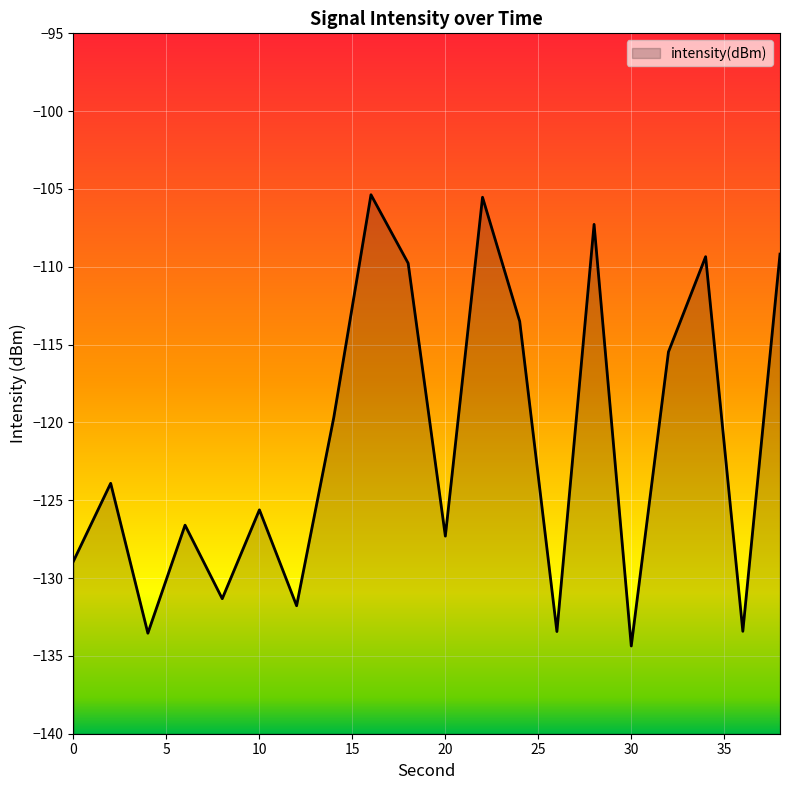

Which category has the lowest value across all series?

30